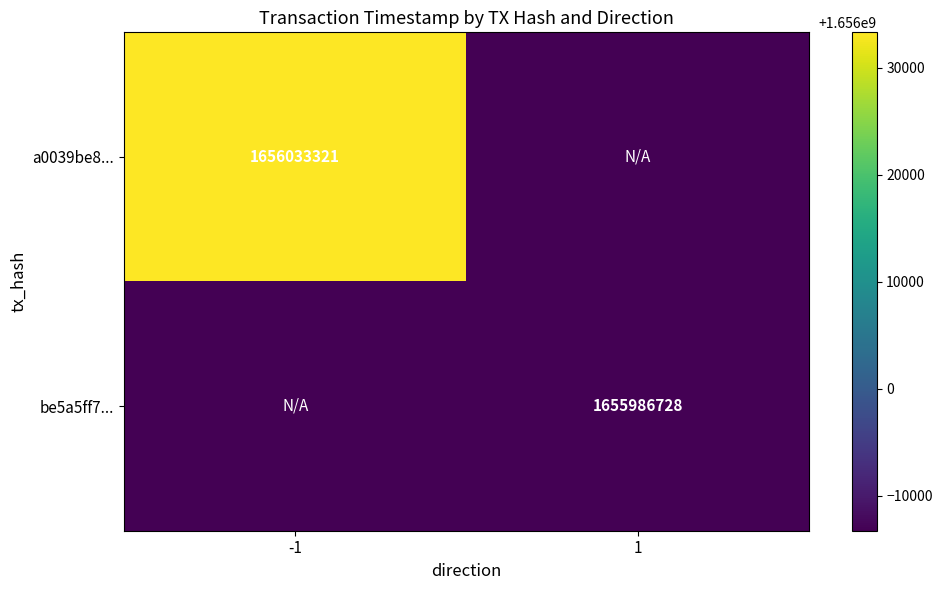

Is it true that be5a5ff7... equals 2203103369 at 1?

False